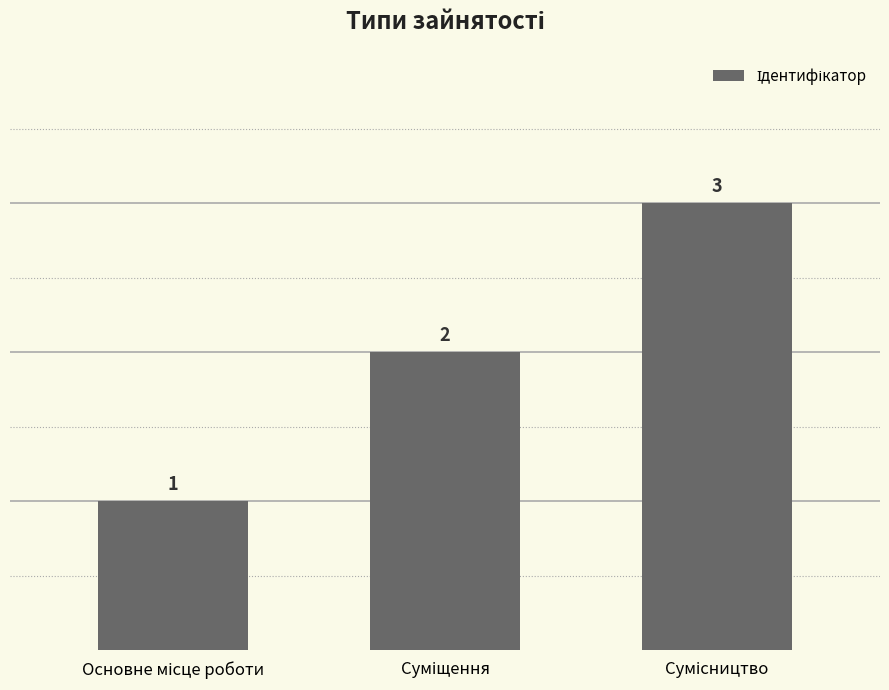

What is the maximum value shown in the chart?

3